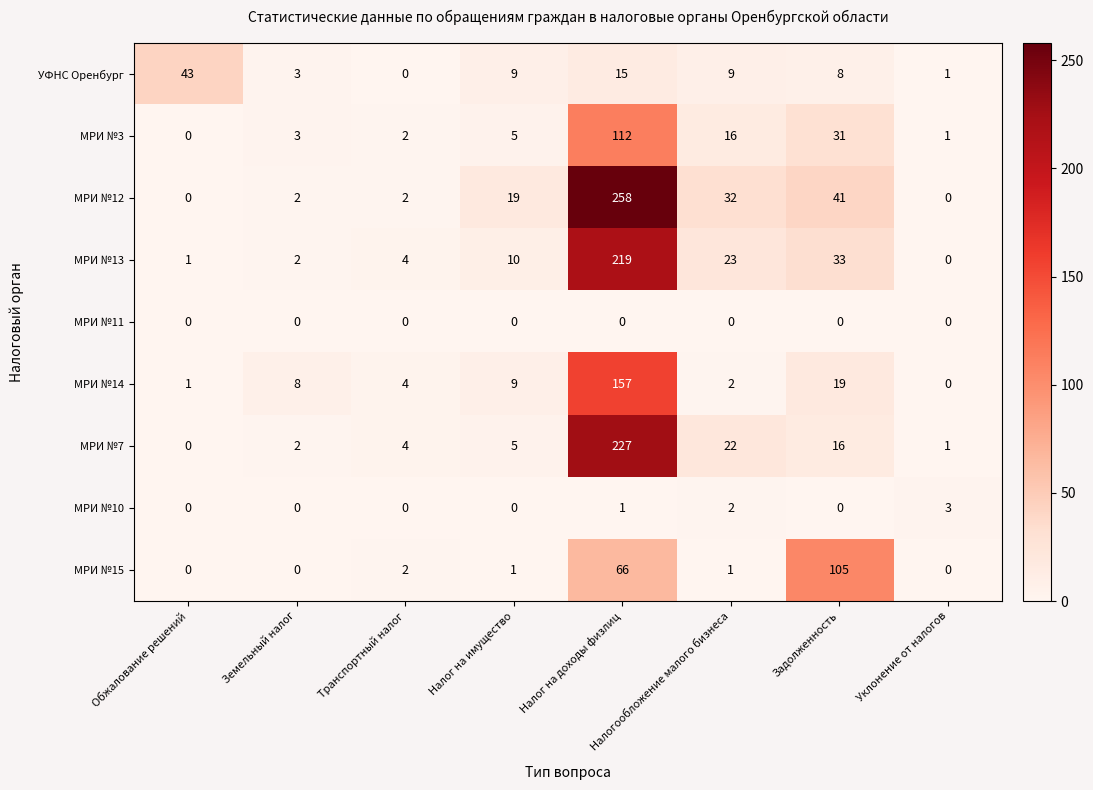

Is it true that МРИ №7 equals 227 at Налог на доходы физлиц?

True